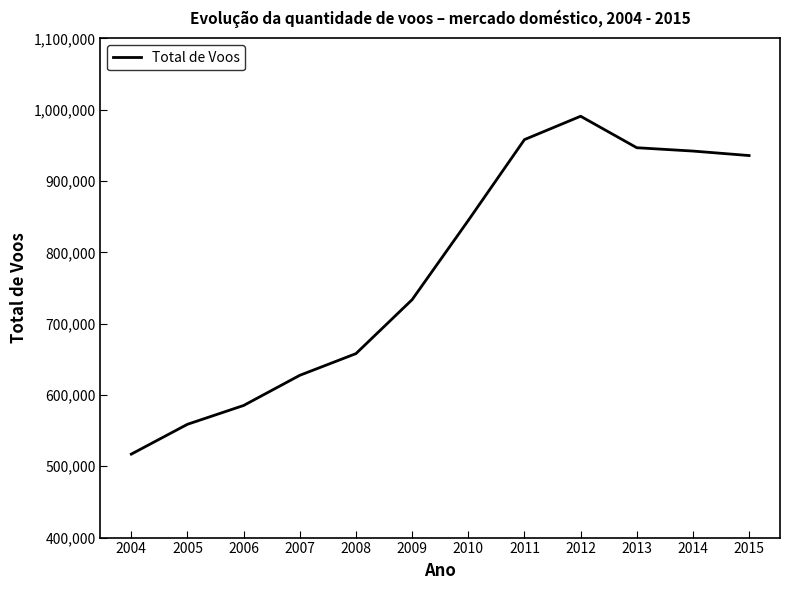

Read the value at 2009, to the nearest 50.

733600